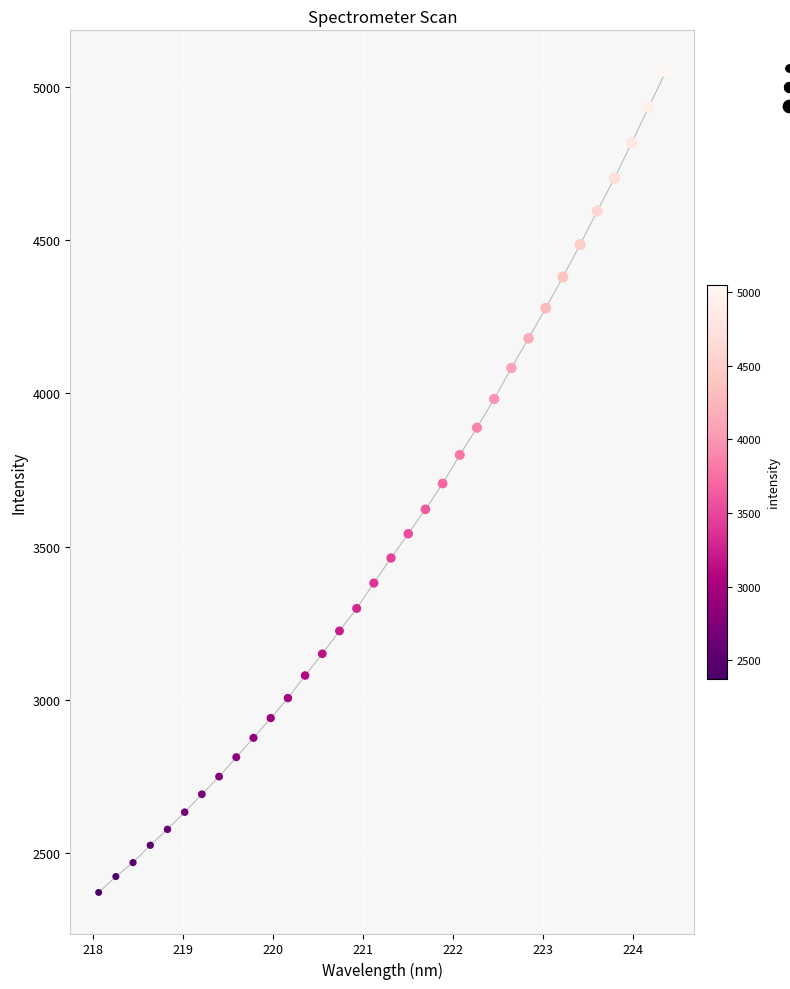

How many points are shown in the scatter plot?

34